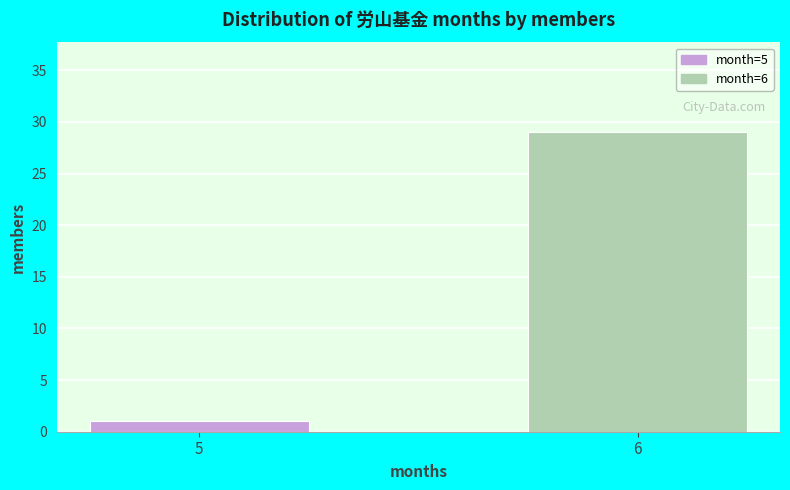

Reading left to right, what are all the values shown in this chart?

5=1	6=29